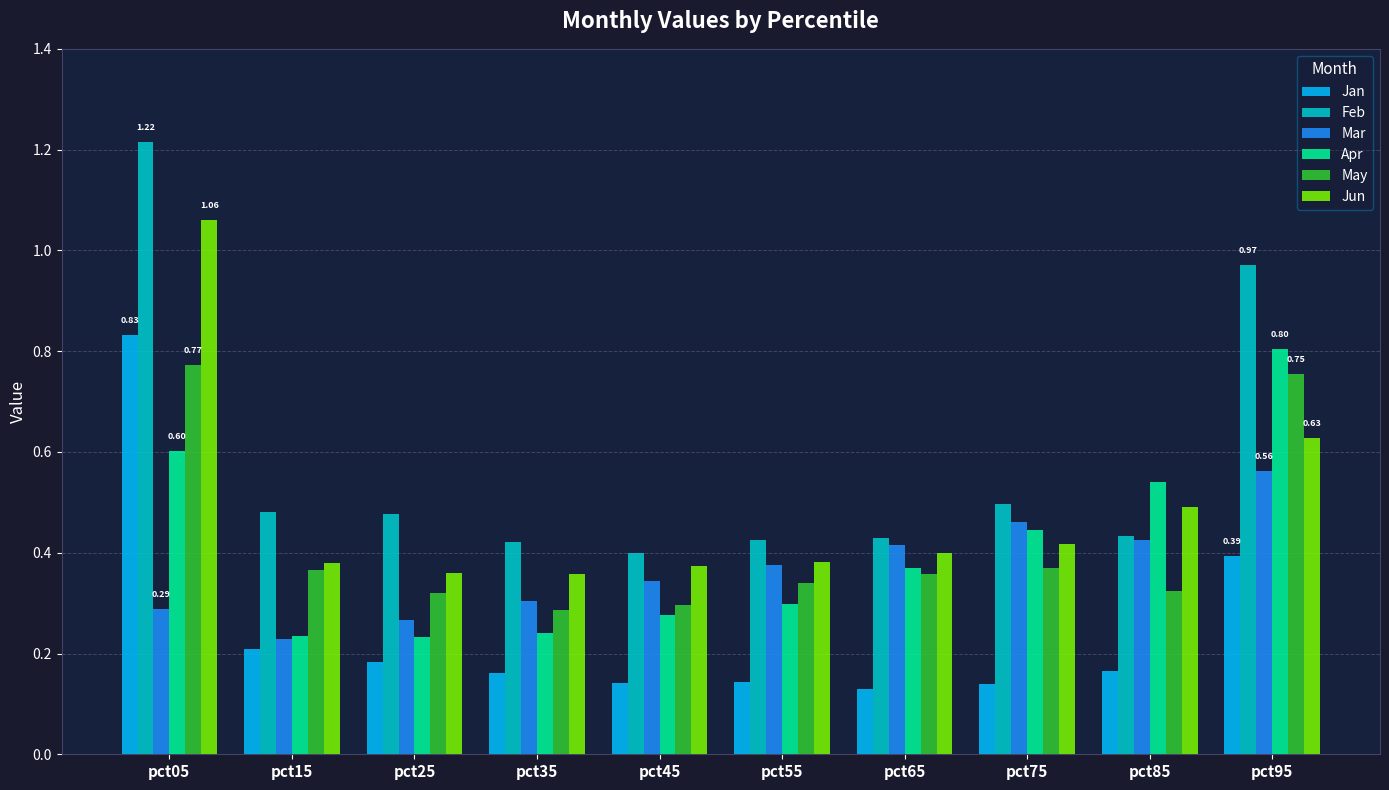

At which category does the chart reach its peak across all series?

pct05